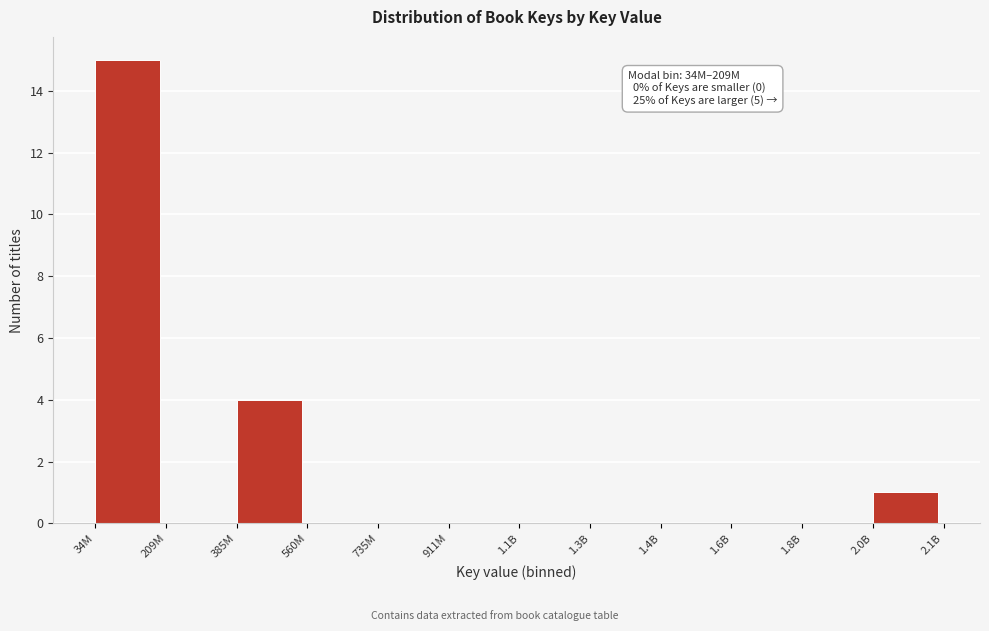

Reading left to right, list all the values displayed in this chart.

34M=15	209M=0	385M=4	560M=0	735M=0	911M=0	1.1B=0	1.3B=0	1.4B=0	1.6B=0	1.8B=0	2.0B=1